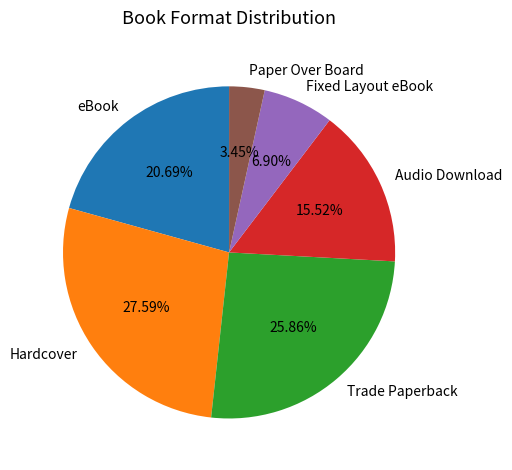

How many segments does this pie chart have?

6